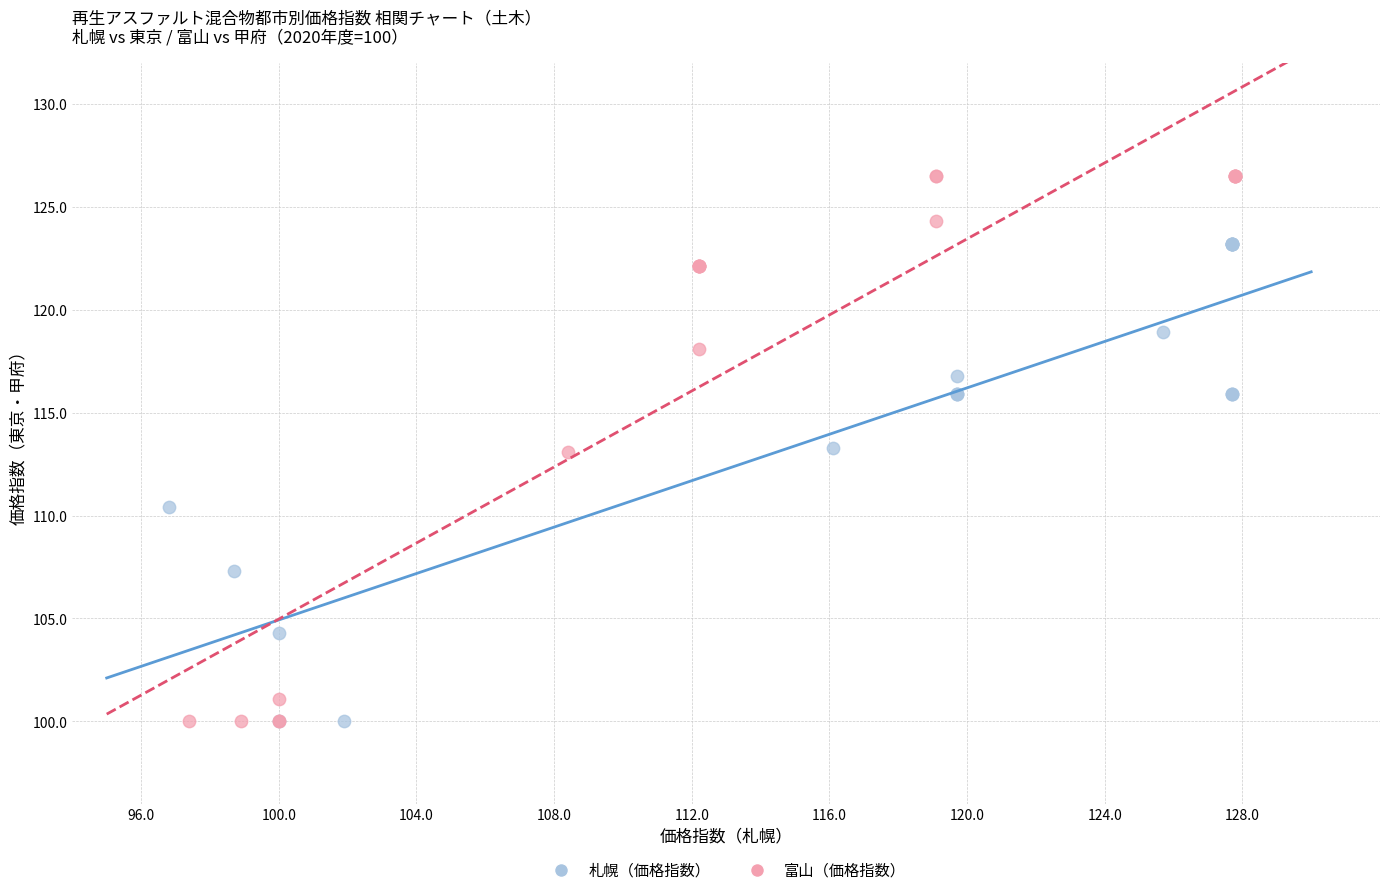

Which series reaches the maximum Y coordinate?

富山（価格指数）